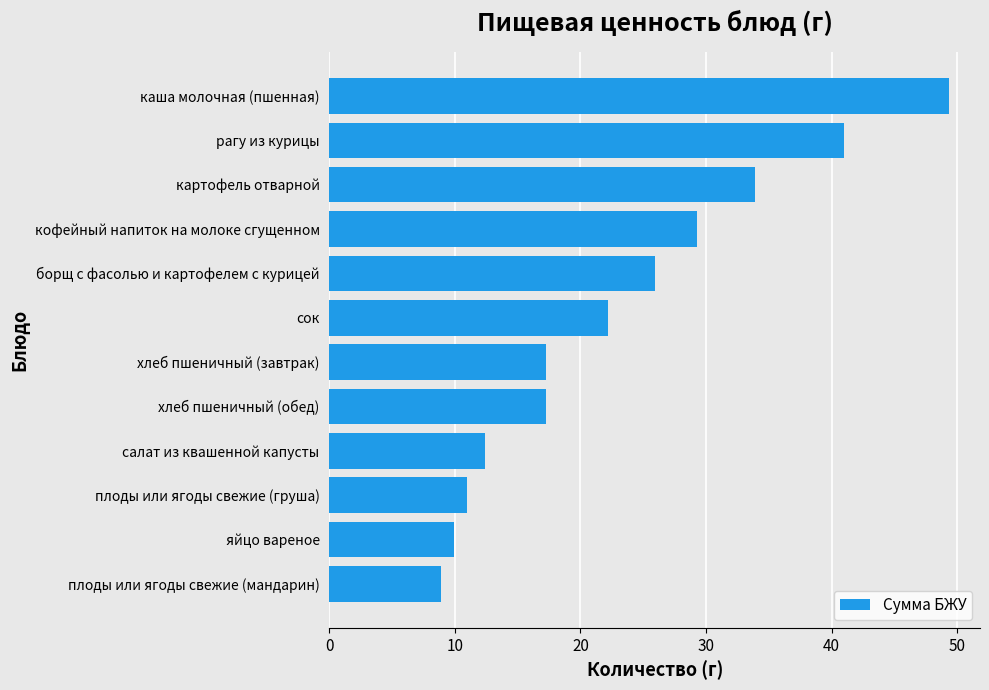

Which category has the highest value across all series?

каша молочная (пшенная)